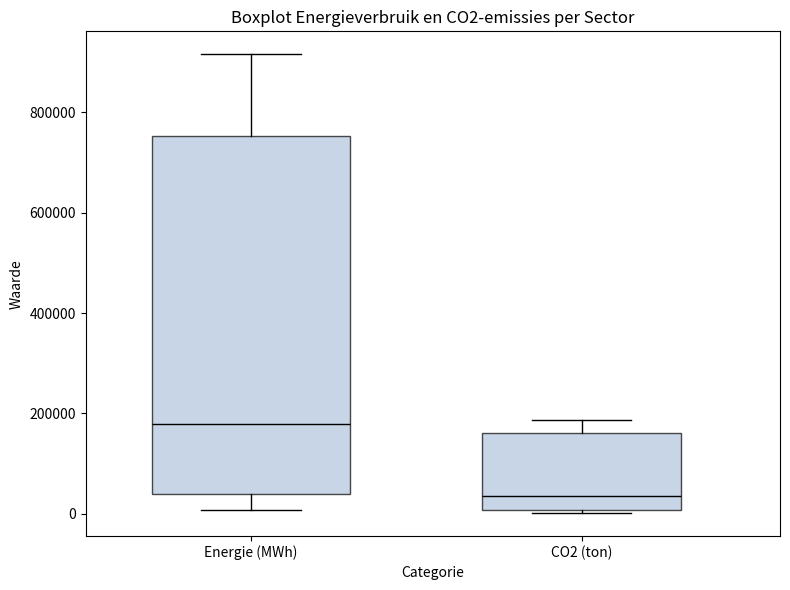

Reading left to right, transcribe this box plot: for each box, give where its median line is, the range the box spans, and where its two whiskers end, as read against the y-axis. The values are not printed on the chart, so give them approximately, as read against the axis.

Energie (MWh): median 180000, box 40000 to 760000, whiskers 0 to 920000
CO2 (ton): median 40000, box 0 to 160000, whiskers 0 (just below the box's lower edge) to 180000